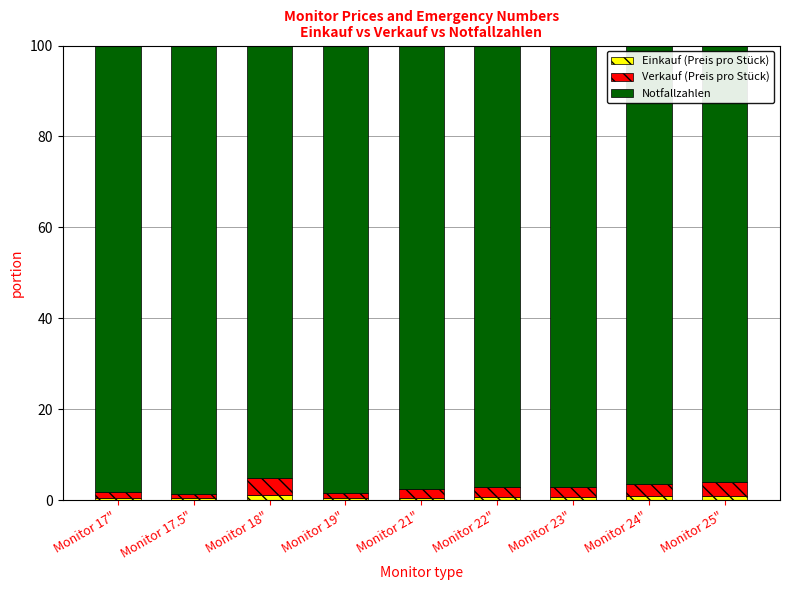

The Einkauf (Preis pro Stück) series shows 1.2 at Monitor 18". True or false?

True